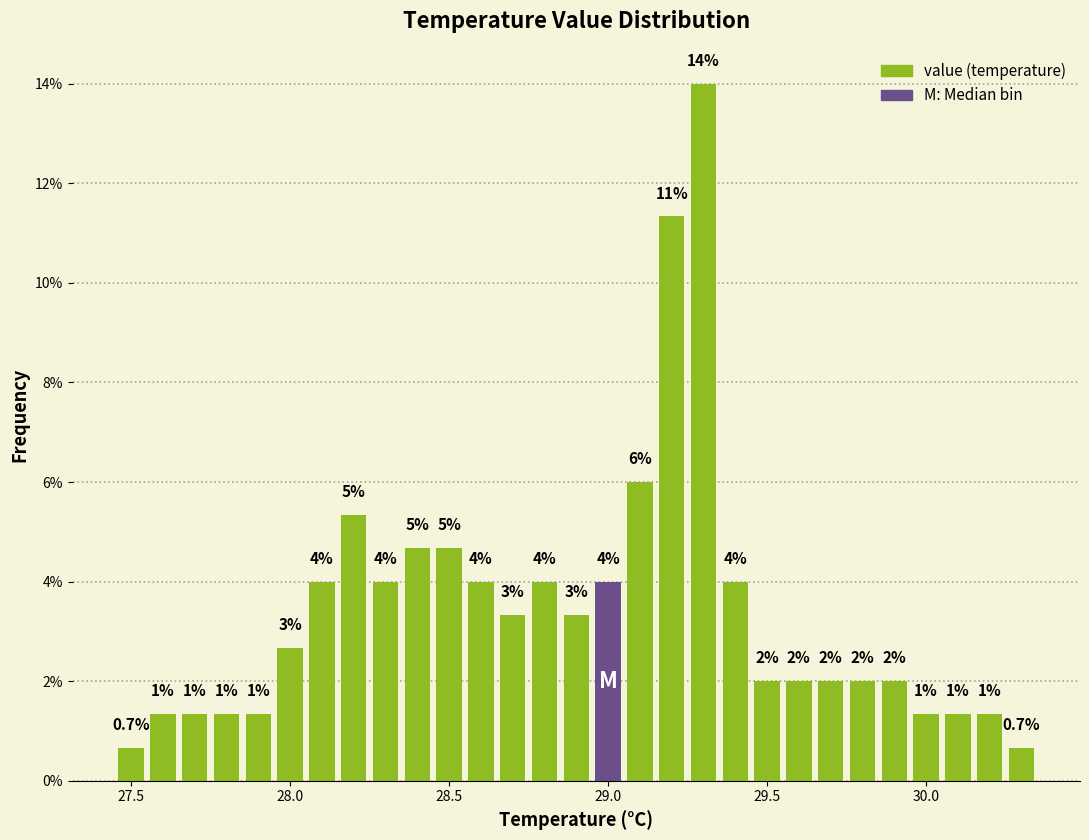

Read against the x-axis, roughly where is the centre of the tallest bar?

29.30